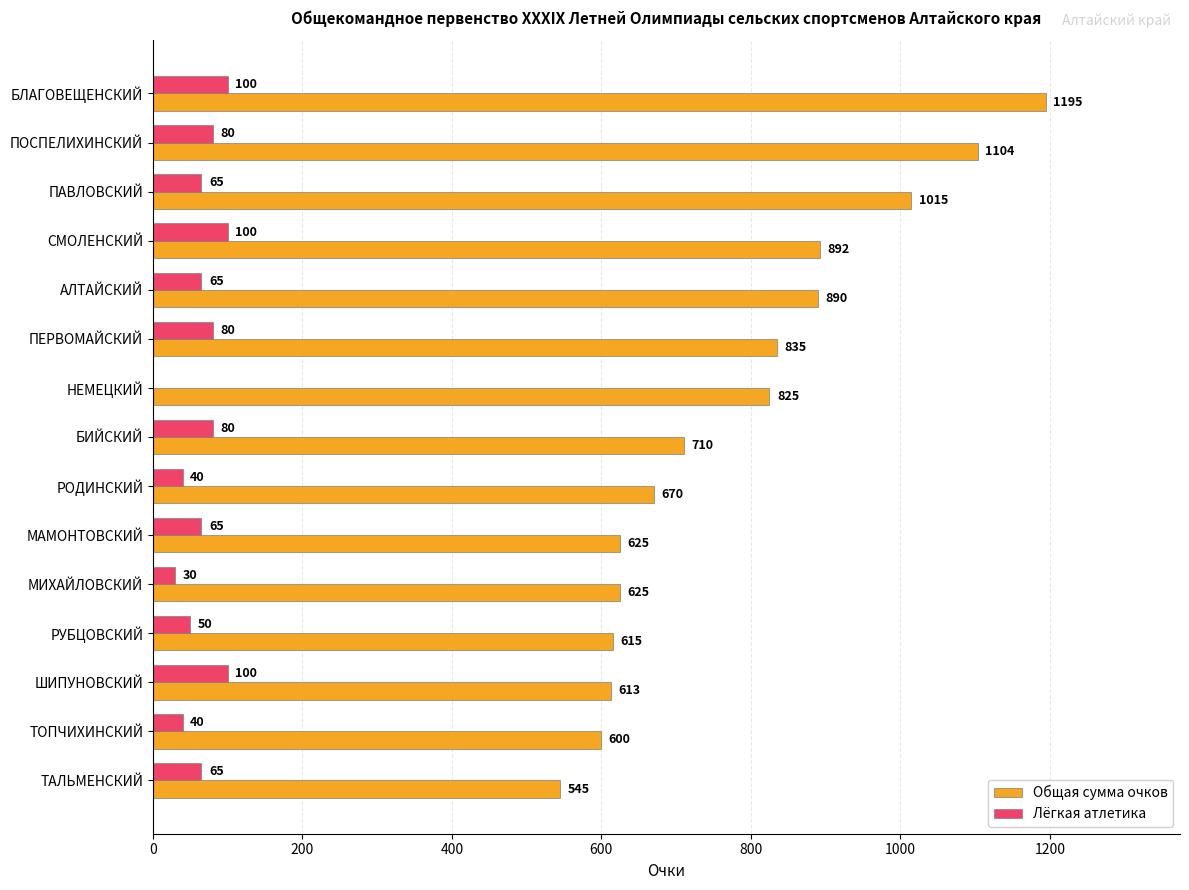

The value of Общая сумма очков at ПОСПЕЛИХИНСКИЙ is 469. True or false?

False